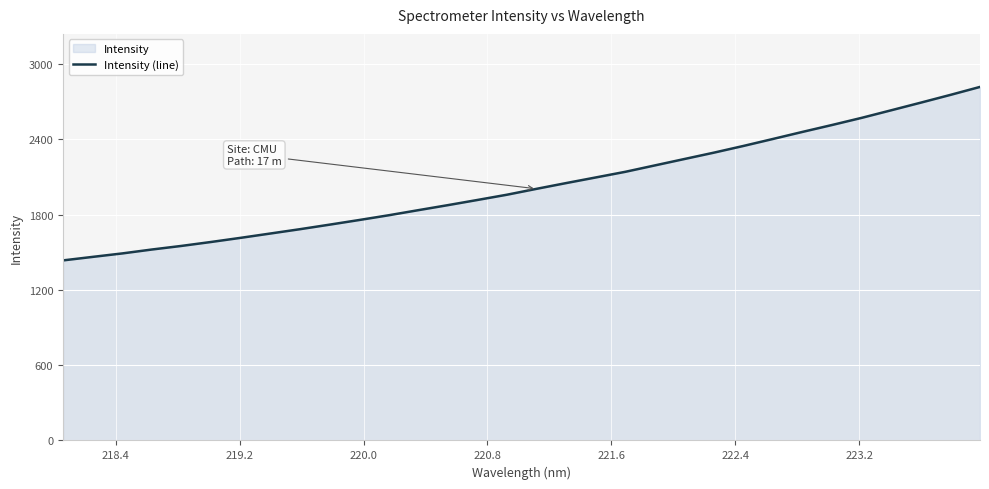

What is the minimum value shown in the chart?

1434.6